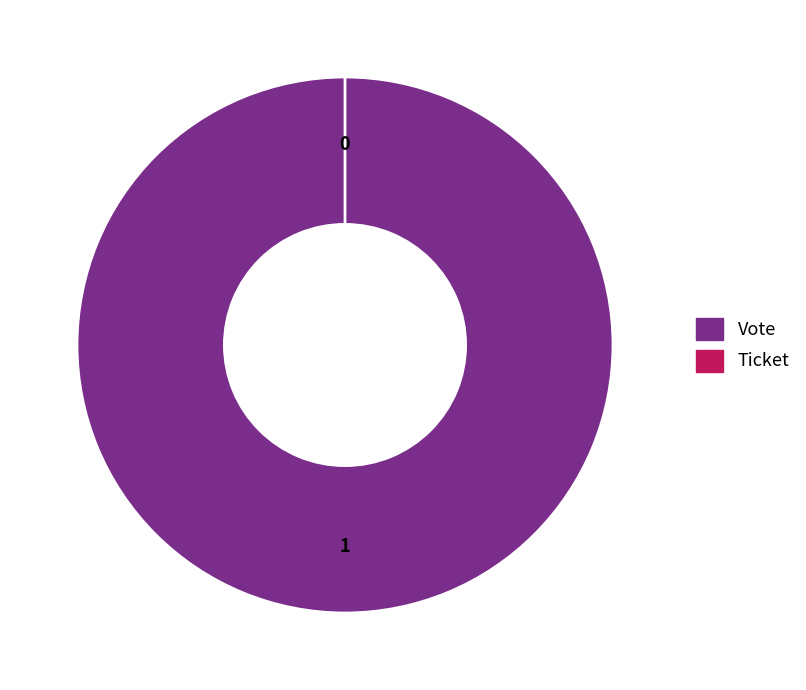

To the nearest percent, what portion does Vote represent?

100%